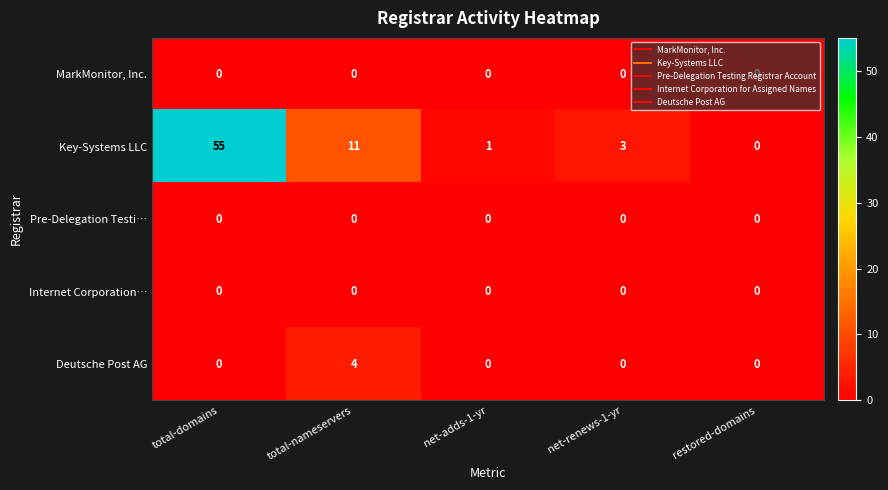

What is the total value across all series at total-nameservers?

15